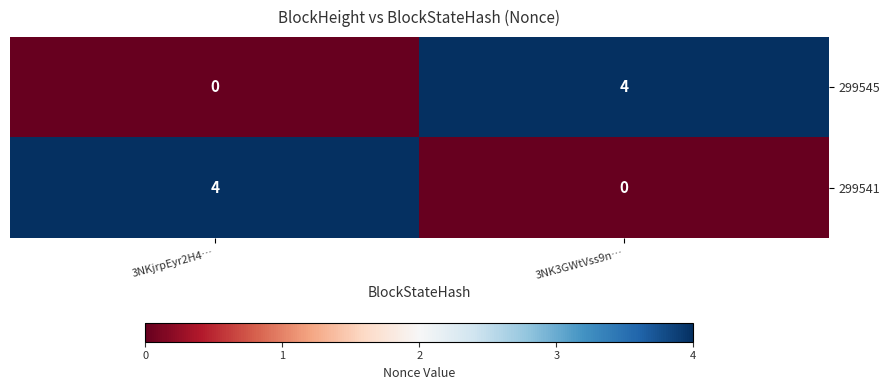

What is the total value across all series at 3NKjrpEyr2H4…?

4